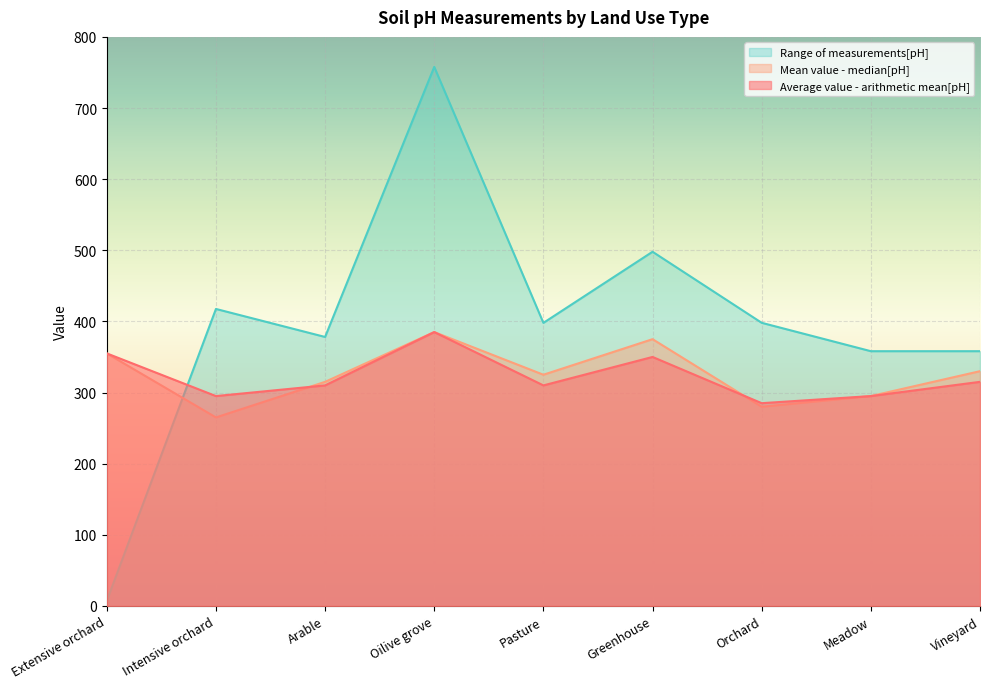

At which category is the sum across all series the highest?

Oilive grove